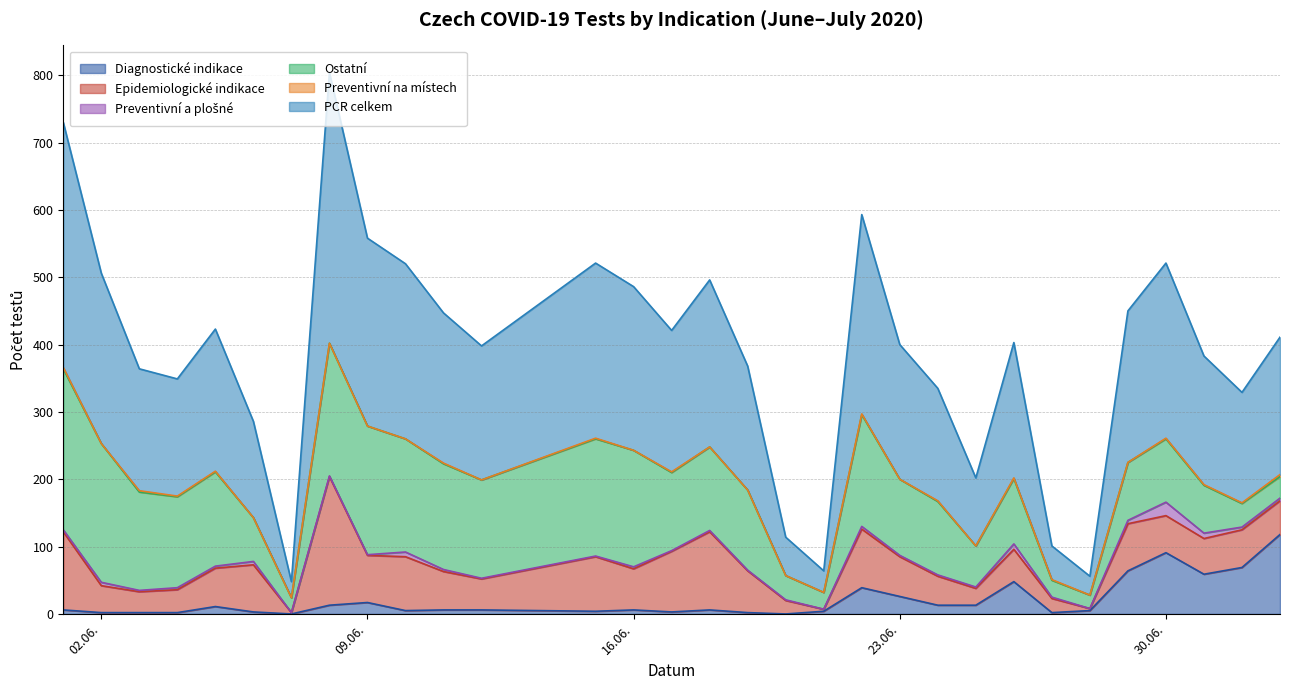

Where is the first local minimum for PCR celkem?

04.06.2020